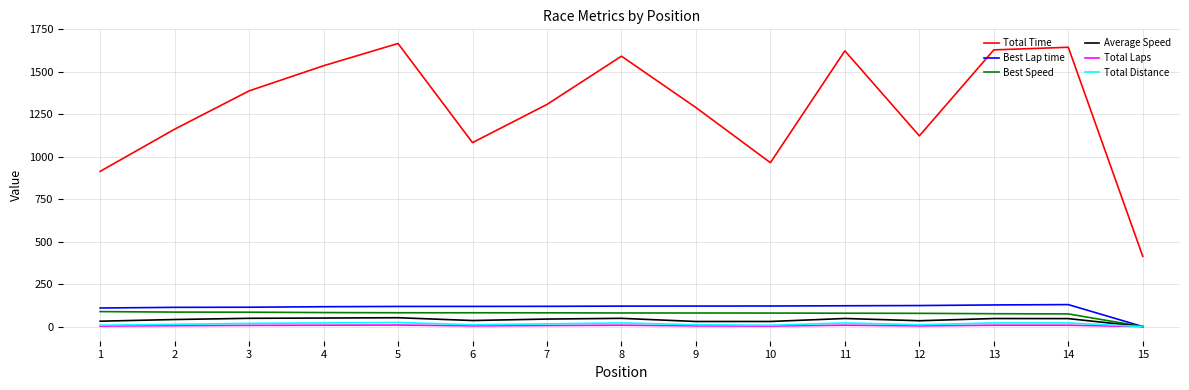

Which series has the largest total across all categories?

Total Time